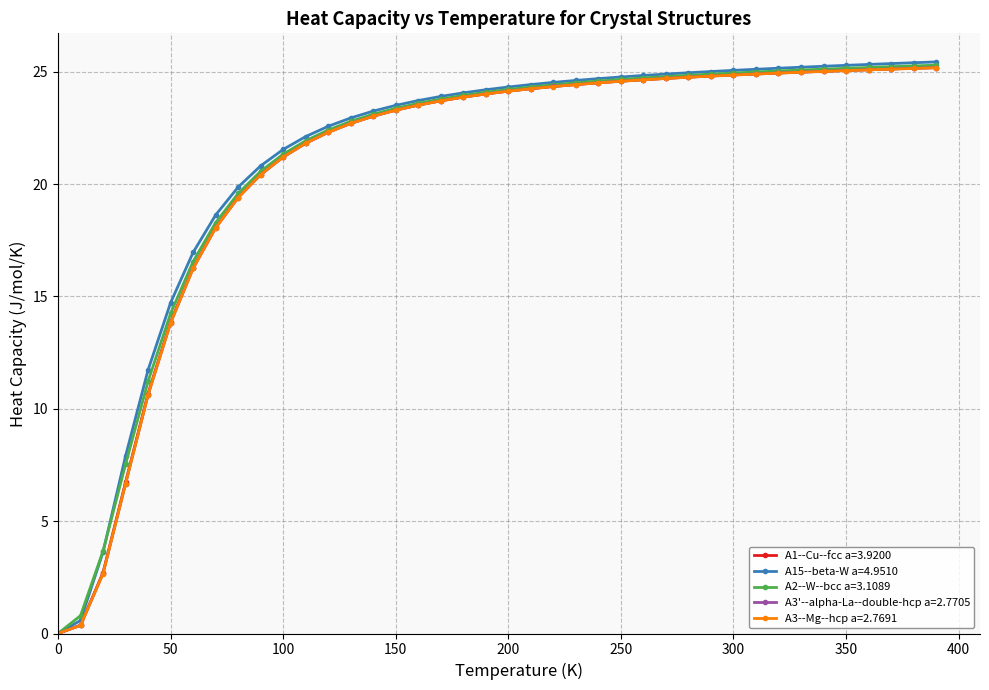

How many data points does each series have?

40